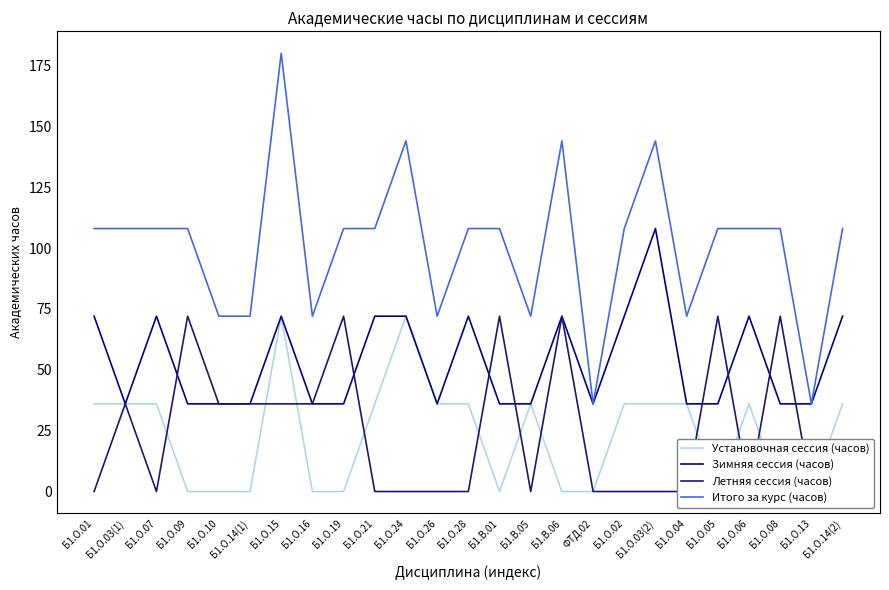

True or false: Летняя сессия (часов) has more than 0 points higher than both neighbors.

True